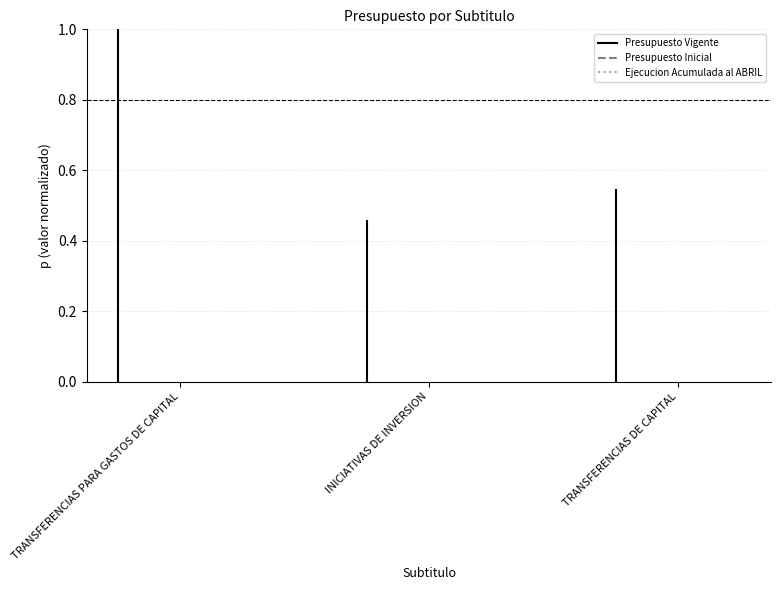

What are all the series names shown in the legend?

Presupuesto Vigente, Presupuesto Inicial, Ejecucion Acumulada al ABRIL